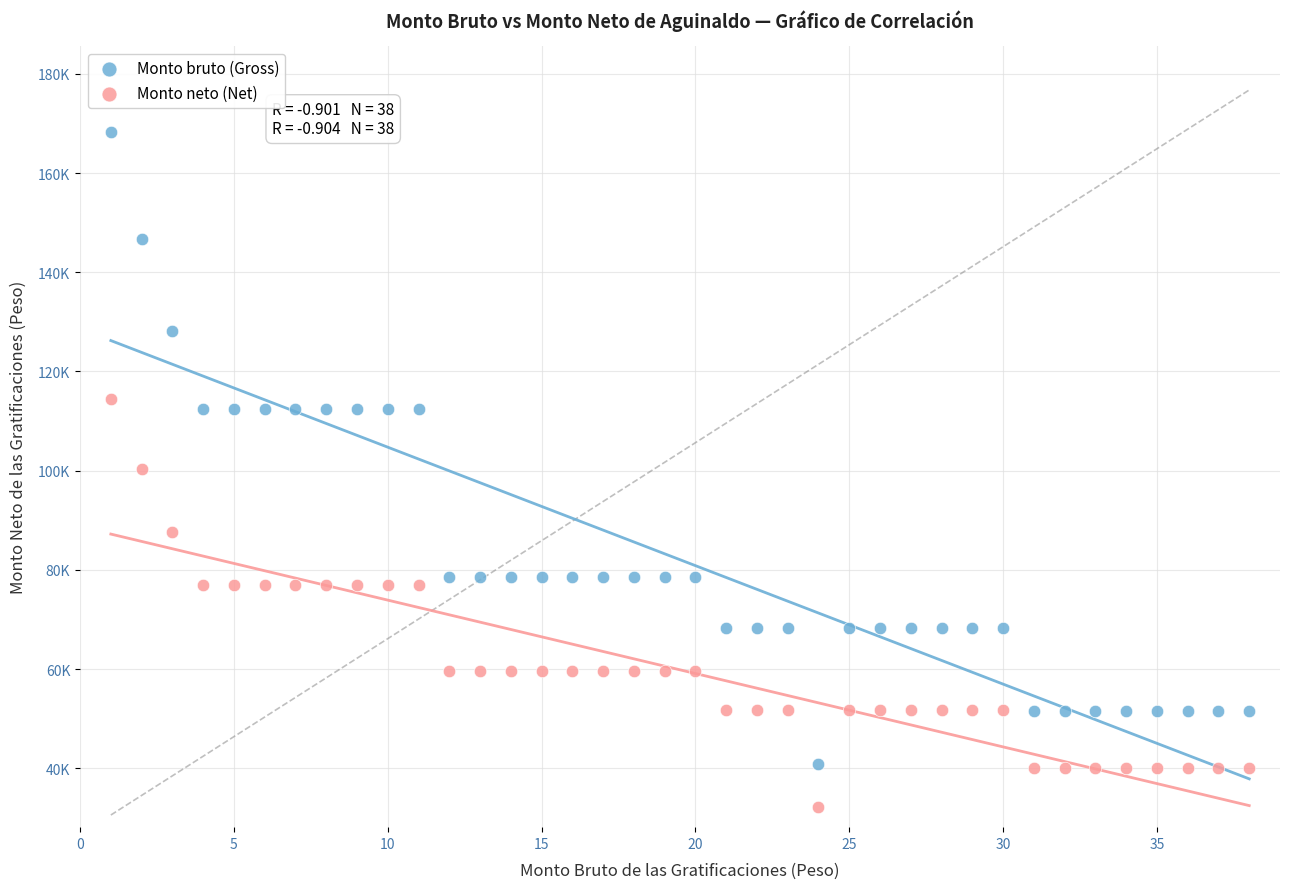

Which series reaches the maximum Y coordinate?

Monto bruto (Gross)